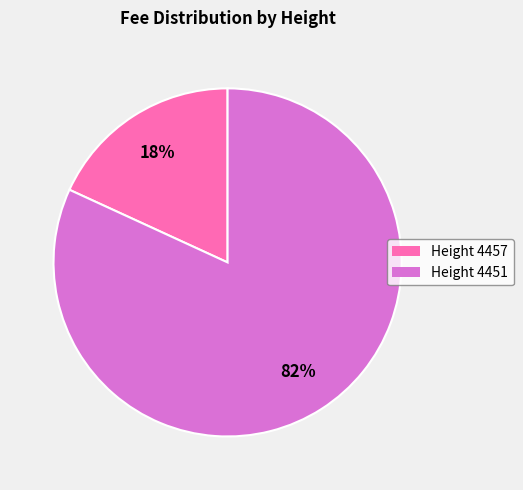

Is the sum of Height 4451 and Height 4457 greater than half?

Yes